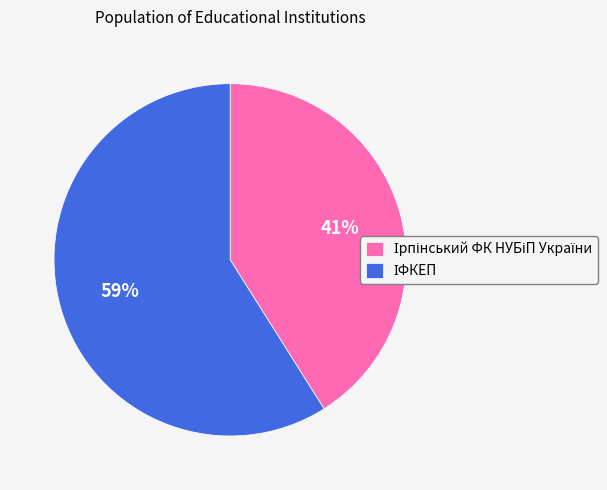

Is there any slice that represents more than half of the pie?

Yes